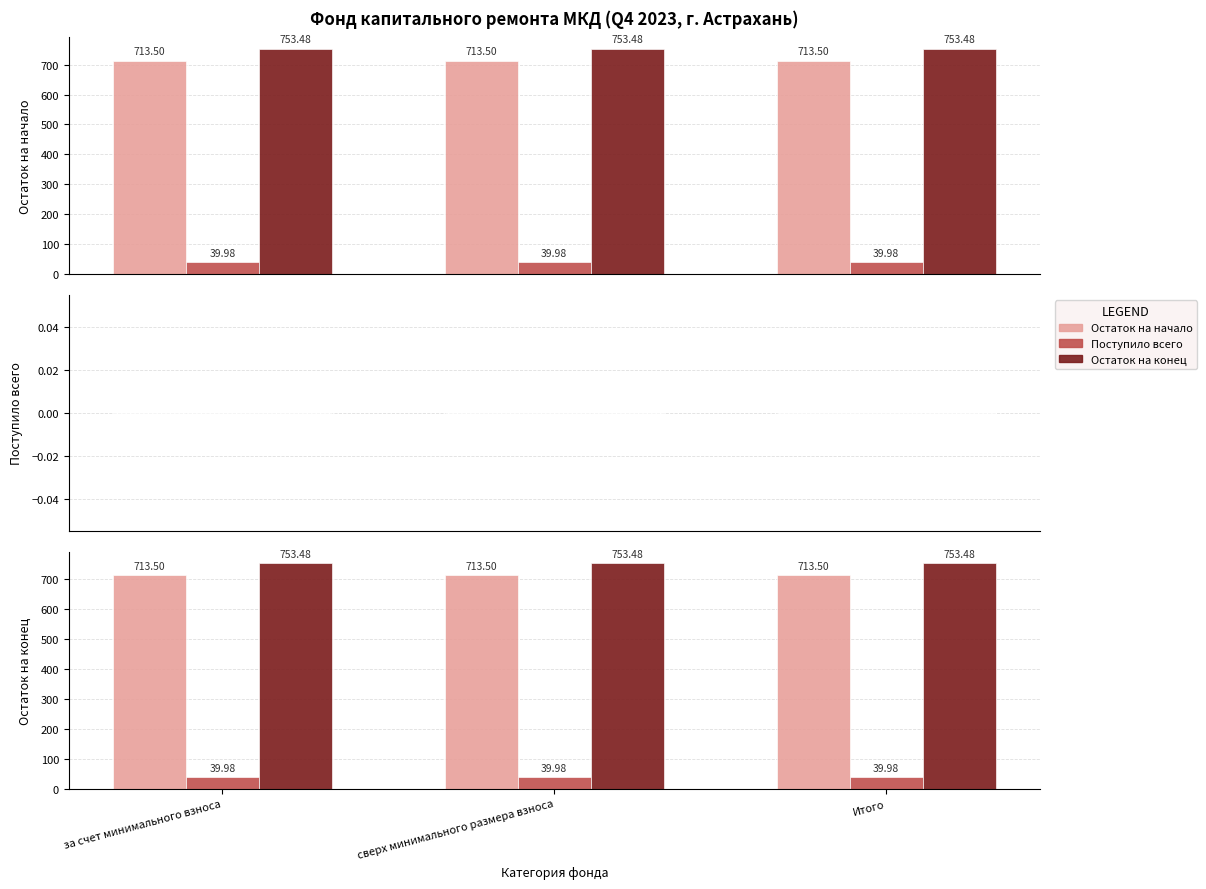

Which series changed the most between сверх минимального размера взноса and Итого?

Остаток на начало